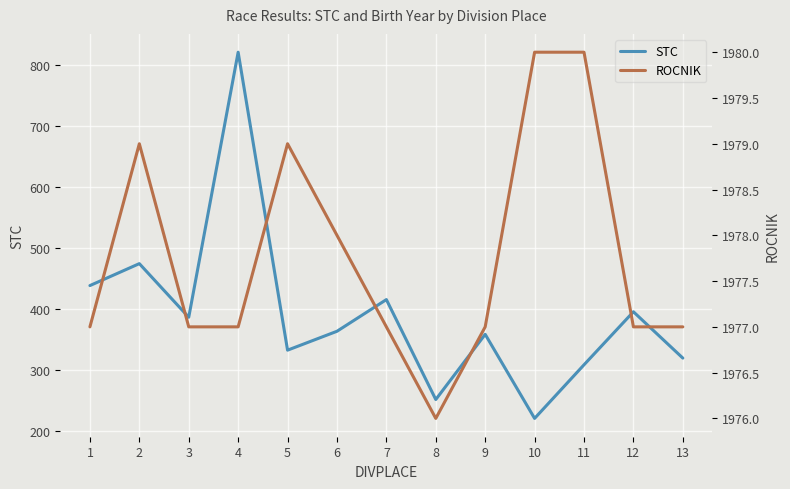

How many data points in ROCNIK are above 1977?

5